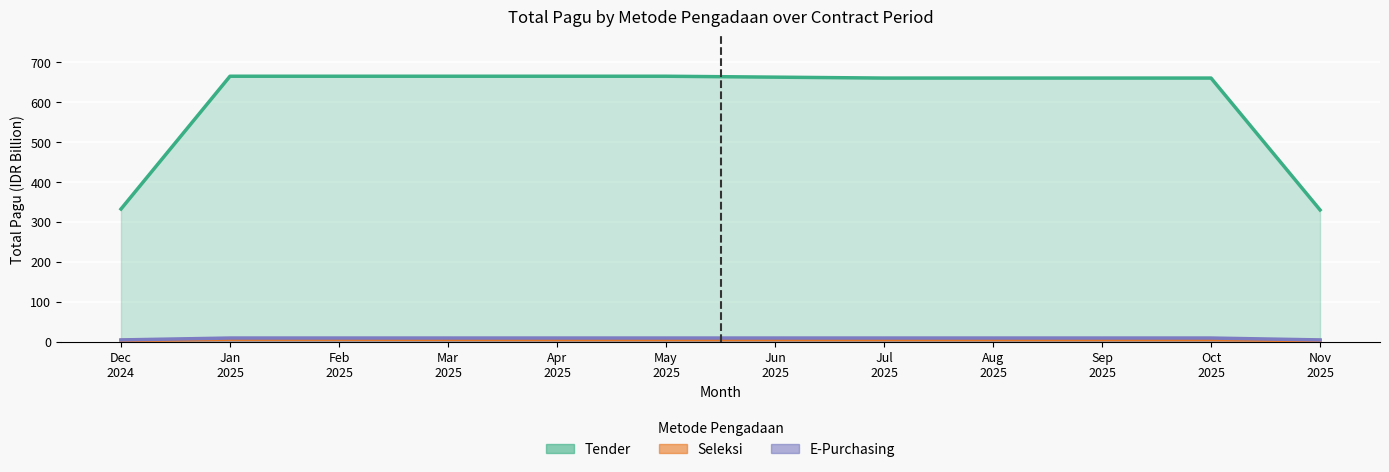

True or false: Tender and E-Purchasing intersect in this chart.

False